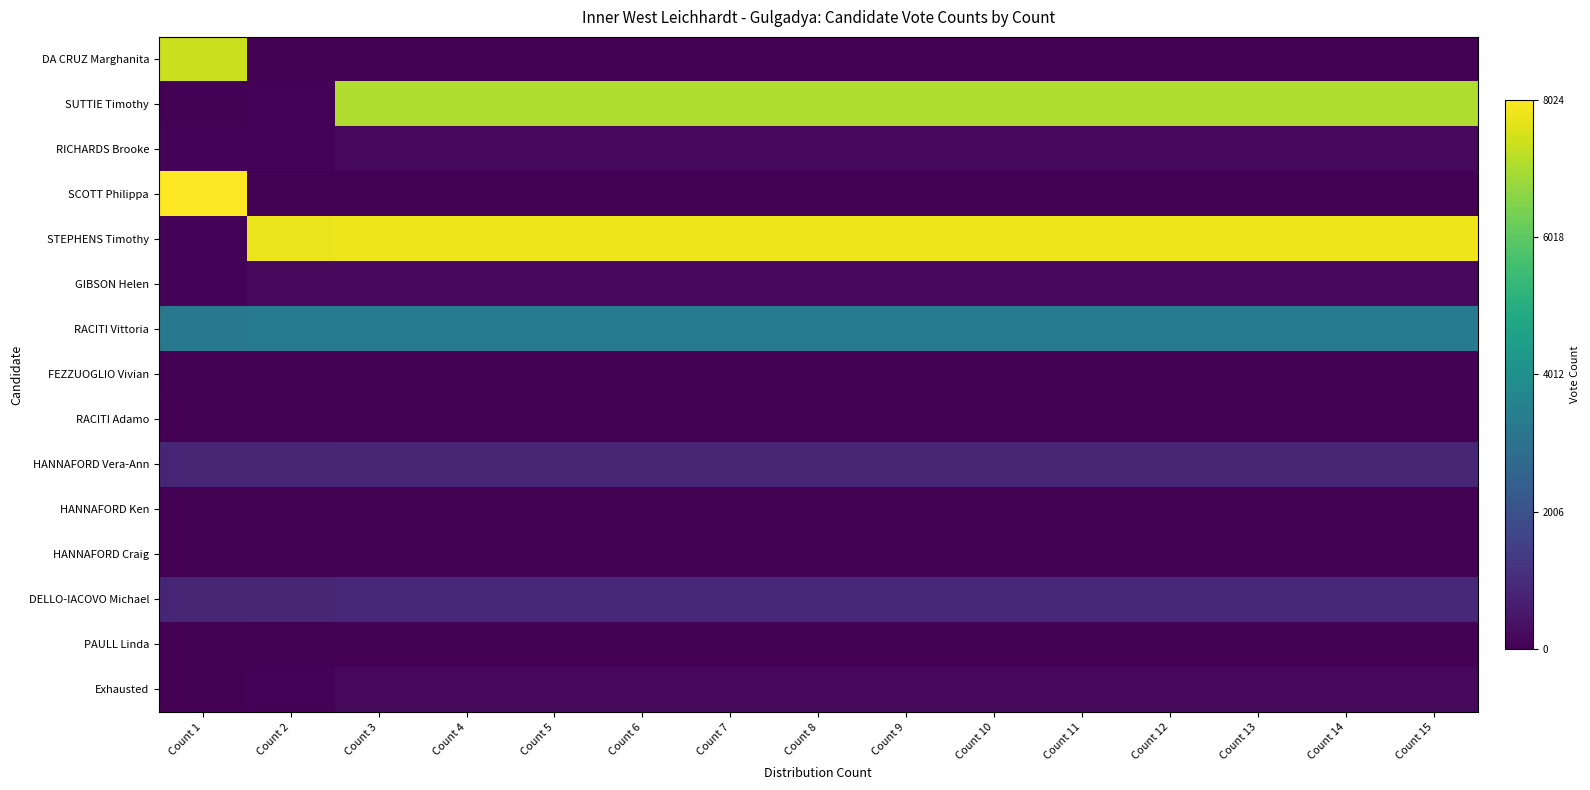

Reading left to right, transcribe all the data shown in this chart.

DA CRUZ Marghanita: Count 1=7385	Count 2=0	Count 3=0	Count 4=0	Count 5=0	Count 6=0	Count 7=0	Count 8=0	Count 9=0	Count 10=0	Count 11=0	Count 12=0	Count 13=0	Count 14=0	Count 15=0
SUTTIE Timothy: Count 1=43	Count 2=76	Count 3=7067	Count 4=7067	Count 5=7067	Count 6=7067	Count 7=7067	Count 8=7067	Count 9=7067	Count 10=7067	Count 11=7067	Count 12=7067	Count 13=7067	Count 14=7067	Count 15=7067
RICHARDS Brooke: Count 1=80	Count 2=93	Count 3=205	Count 4=206	Count 5=206	Count 6=206	Count 7=206	Count 8=206	Count 9=206	Count 10=206	Count 11=206	Count 12=206	Count 13=206	Count 14=206	Count 15=206
SCOTT Philippa: Count 1=8024	Count 2=0	Count 3=0	Count 4=0	Count 5=0	Count 6=0	Count 7=0	Count 8=0	Count 9=0	Count 10=0	Count 11=0	Count 12=0	Count 13=0	Count 14=0	Count 15=0
STEPHENS Timothy: Count 1=89	Count 2=7782	Count 3=7819	Count 4=7820	Count 5=7820	Count 6=7820	Count 7=7820	Count 8=7820	Count 9=7820	Count 10=7820	Count 11=7820	Count 12=7820	Count 13=7820	Count 14=7820	Count 15=7820
GIBSON Helen: Count 1=87	Count 2=202	Count 3=218	Count 4=219	Count 5=219	Count 6=219	Count 7=219	Count 8=219	Count 9=219	Count 10=219	Count 11=219	Count 12=219	Count 13=219	Count 14=219	Count 15=219
RACITI Vittoria: Count 1=3249	Count 2=3284	Count 3=3328	Count 4=3330	Count 5=3330	Count 6=3330	Count 7=3330	Count 8=3330	Count 9=3330	Count 10=3330	Count 11=3330	Count 12=3330	Count 13=3330	Count 14=3330	Count 15=3330
FEZZUOGLIO Vivian: Count 1=52	Count 2=57	Count 3=60	Count 4=62	Count 5=62	Count 6=62	Count 7=62	Count 8=62	Count 9=62	Count 10=62	Count 11=62	Count 12=62	Count 13=62	Count 14=62	Count 15=62
RACITI Adamo: Count 1=28	Count 2=28	Count 3=29	Count 4=30	Count 5=30	Count 6=30	Count 7=30	Count 8=30	Count 9=30	Count 10=30	Count 11=30	Count 12=30	Count 13=30	Count 14=30	Count 15=30
HANNAFORD Vera-Ann: Count 1=830	Count 2=844	Count 3=868	Count 4=874	Count 5=874	Count 6=874	Count 7=874	Count 8=874	Count 9=874	Count 10=874	Count 11=874	Count 12=874	Count 13=874	Count 14=874	Count 15=874
HANNAFORD Ken: Count 1=17	Count 2=20	Count 3=21	Count 4=0	Count 5=0	Count 6=0	Count 7=0	Count 8=0	Count 9=0	Count 10=0	Count 11=0	Count 12=0	Count 13=0	Count 14=0	Count 15=0
HANNAFORD Craig: Count 1=23	Count 2=25	Count 3=25	Count 4=29	Count 5=0	Count 6=0	Count 7=0	Count 8=0	Count 9=0	Count 10=0	Count 11=0	Count 12=0	Count 13=0	Count 14=0	Count 15=0
DELLO-IACOVO Michael: Count 1=843	Count 2=866	Count 3=898	Count 4=901	Count 5=901	Count 6=901	Count 7=901	Count 8=901	Count 9=901	Count 10=901	Count 11=901	Count 12=901	Count 13=901	Count 14=901	Count 15=901
PAULL Linda: Count 1=15	Count 2=18	Count 3=23	Count 4=0	Count 5=0	Count 6=0	Count 7=0	Count 8=0	Count 9=0	Count 10=0	Count 11=0	Count 12=0	Count 13=0	Count 14=0	Count 15=0
Exhausted: Count 1=0	Count 2=81	Count 3=202	Count 4=209	Count 5=212	Count 6=212	Count 7=212	Count 8=212	Count 9=212	Count 10=212	Count 11=212	Count 12=212	Count 13=212	Count 14=212	Count 15=212